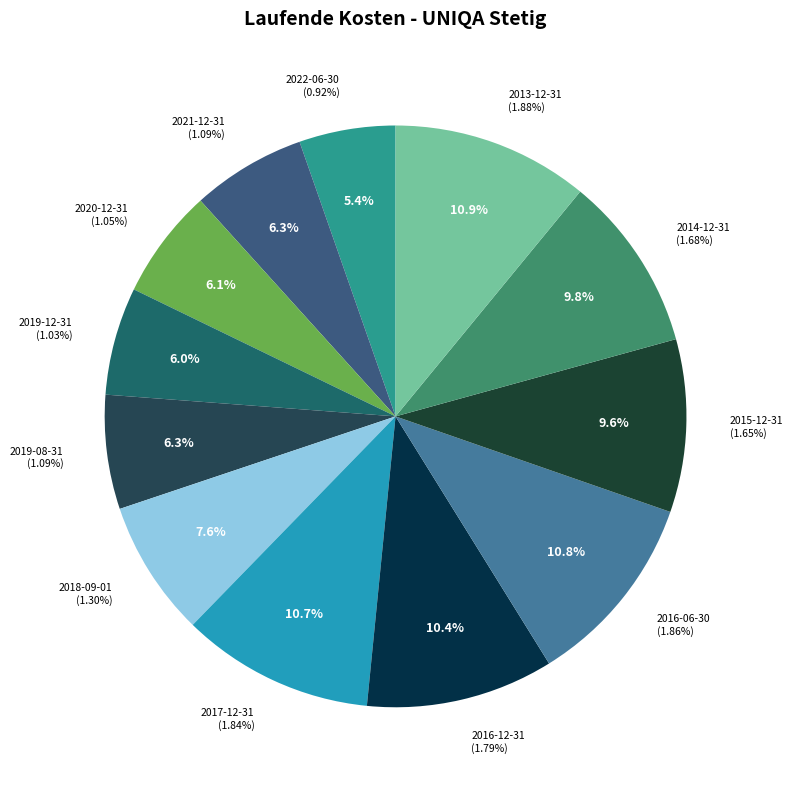

How many slices are in this pie chart?

12